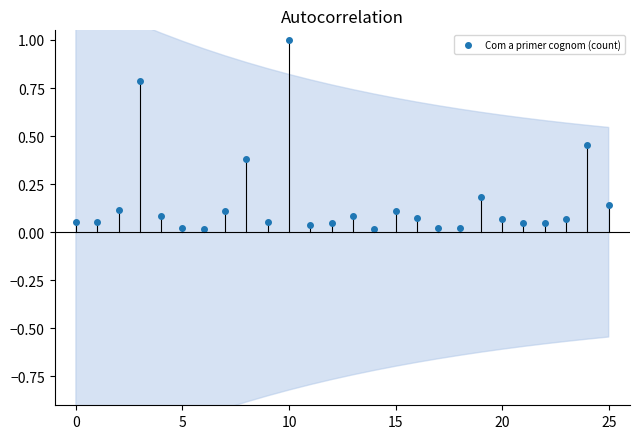

What is the label of the 3rd point from the left?

10